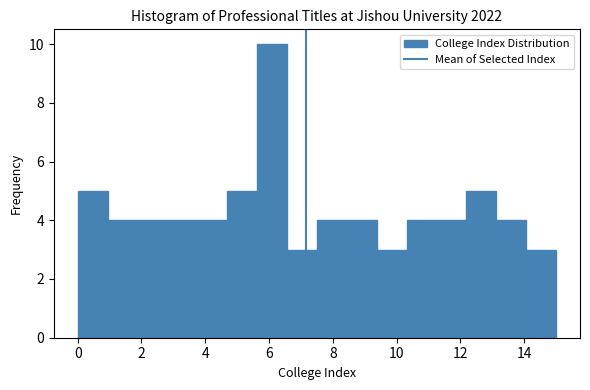

Reading left to right, list every bar in this chart as the range it spans on the x-axis followed by its height. Neither the bar edges nor the heights are printed on the chart, so give them approximately, as read against the axes.

0.0 to 1.0: 5
1.0 to 1.8: 4
1.8 to 2.8: 4
2.8 to 3.8: 4
3.8 to 4.6: 4
4.6 to 5.6: 5
5.6 to 6.6: 10
6.6 to 7.6: 3
7.6 to 8.4: 4
8.4 to 9.4: 4
9.4 to 10.4: 3
10.4 to 11.2: 4
11.2 to 12.2: 4
12.2 to 13.2: 5
13.2 to 14.0: 4
14.0 to 15.0: 3